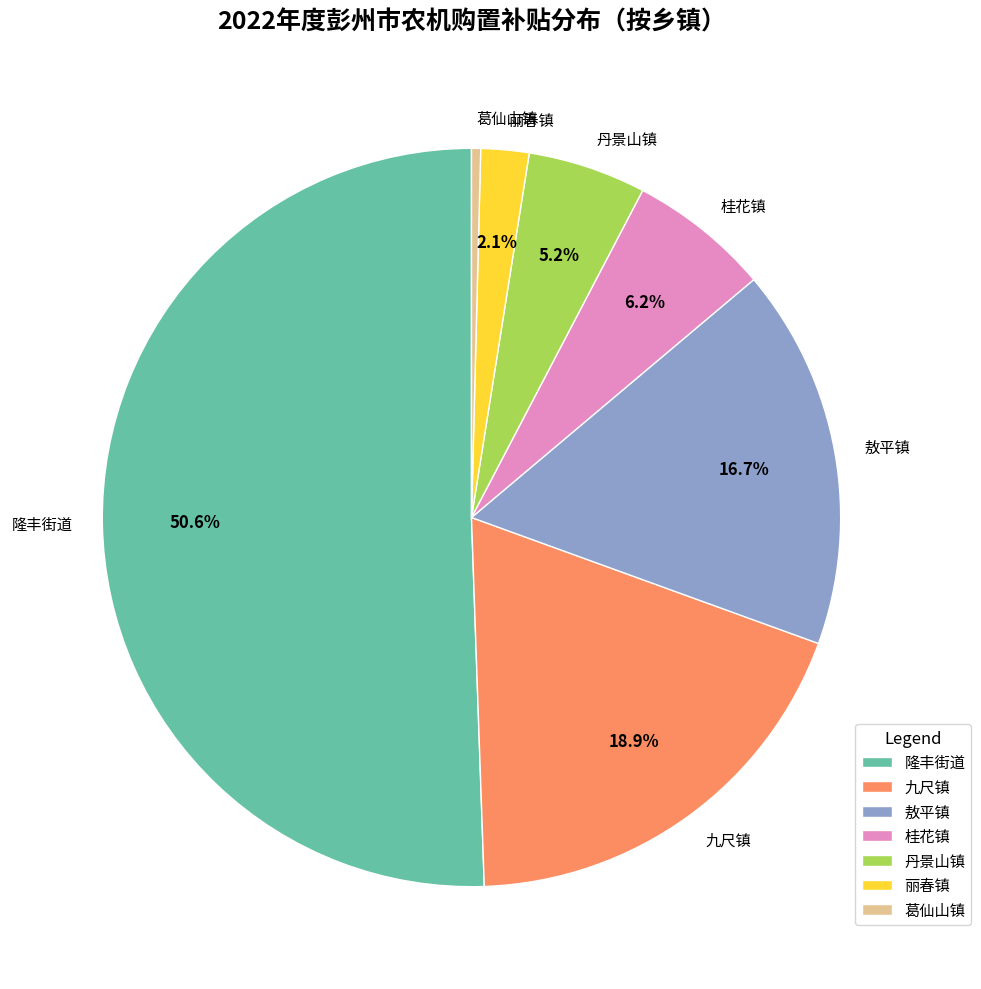

How many segments does this pie chart have?

7